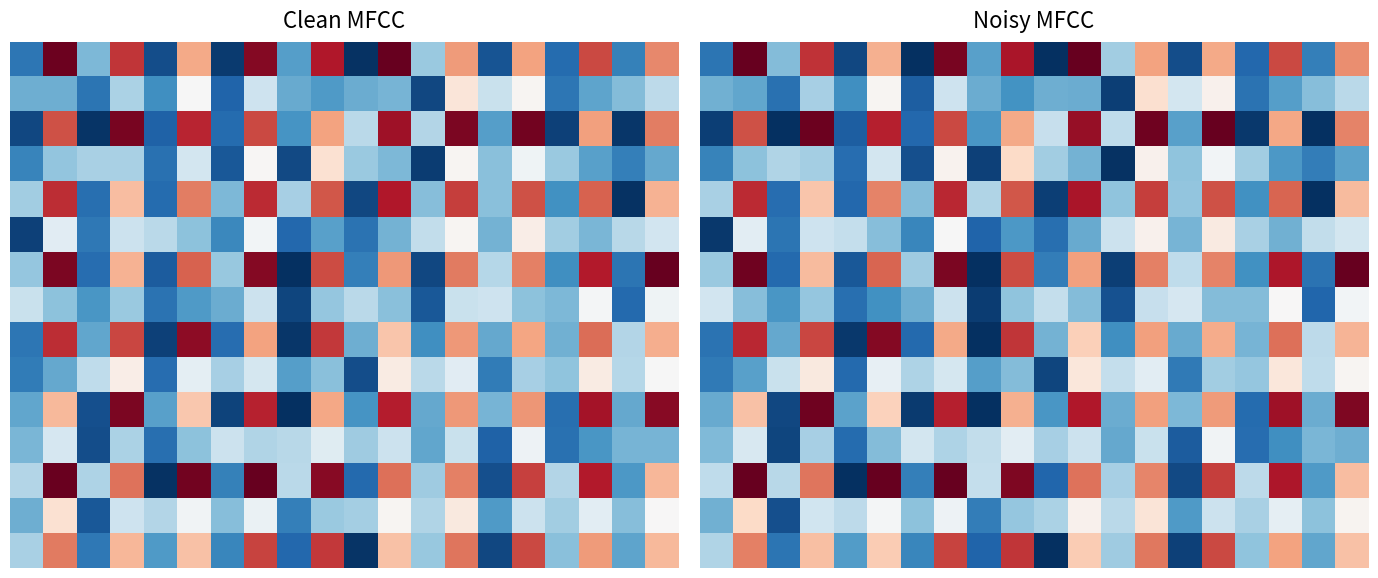

At which category does the chart reach its minimum across all series?

8